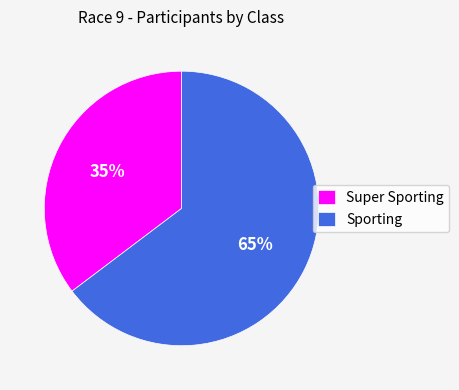

How many segments does this pie chart have?

2